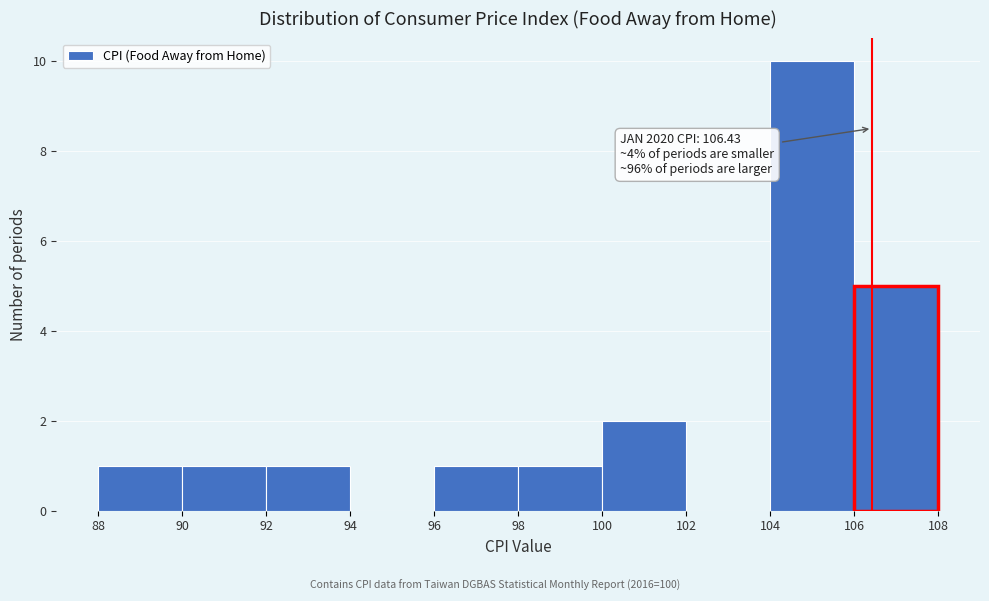

Which range on the x-axis has the tallest bar?

104 to 106